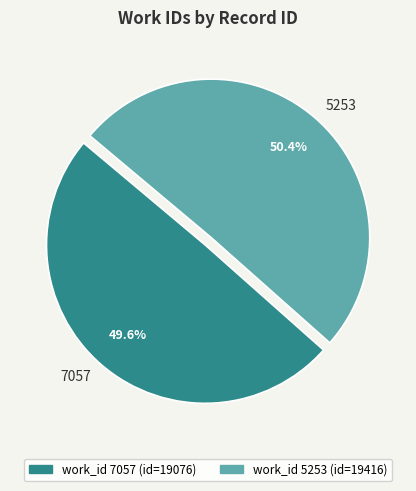

To the nearest percent, what is the difference between the largest and smallest slice percentages?

1%